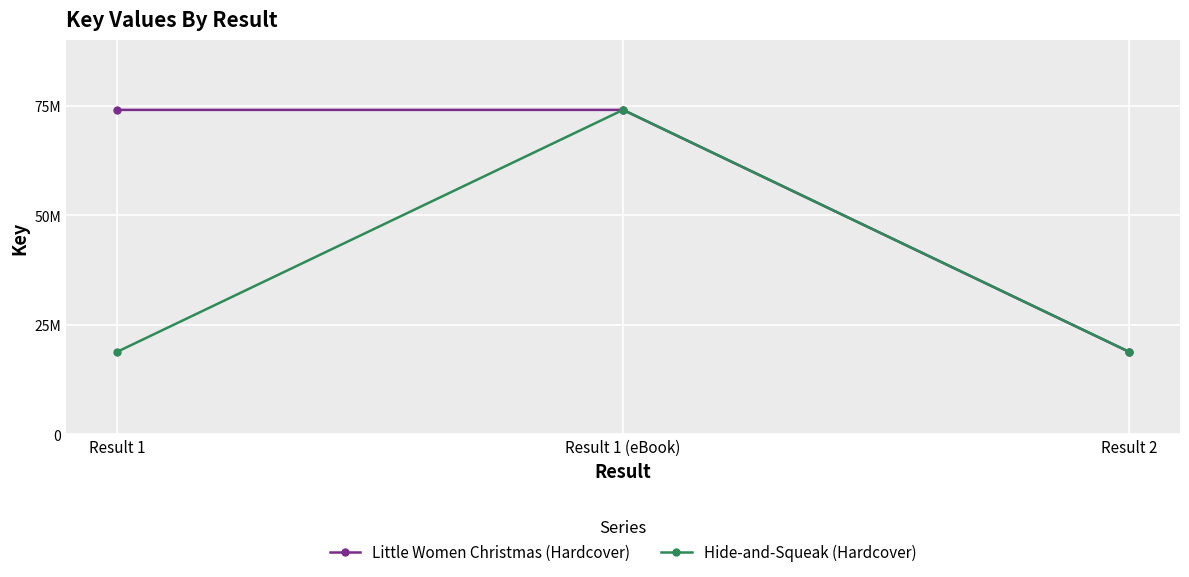

Is this an area chart (filled region under the line)?

No